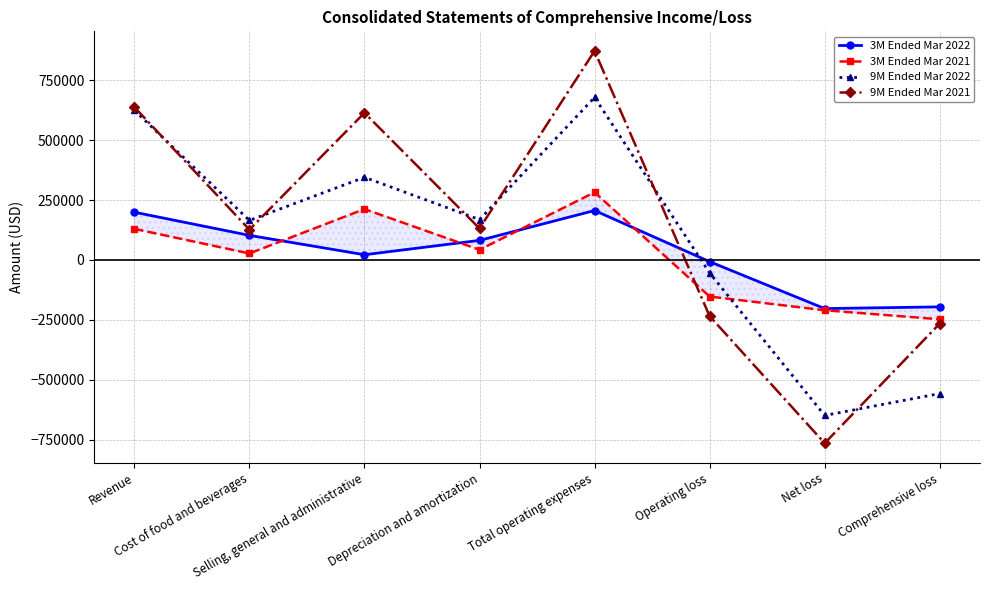

What is the value of the 3M Ended Mar 2022 point at the 6th from the left?

-6964